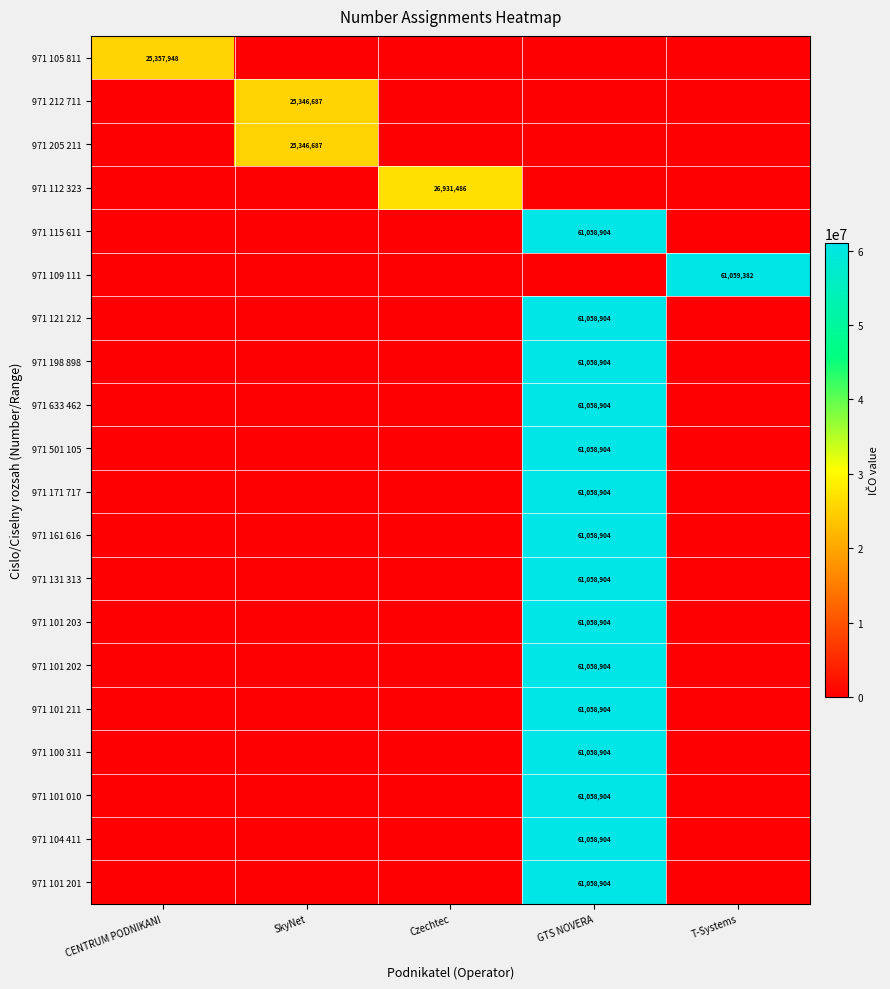

Is it true that 971 161 616 equals 61058904 at GTS NOVERA?

True